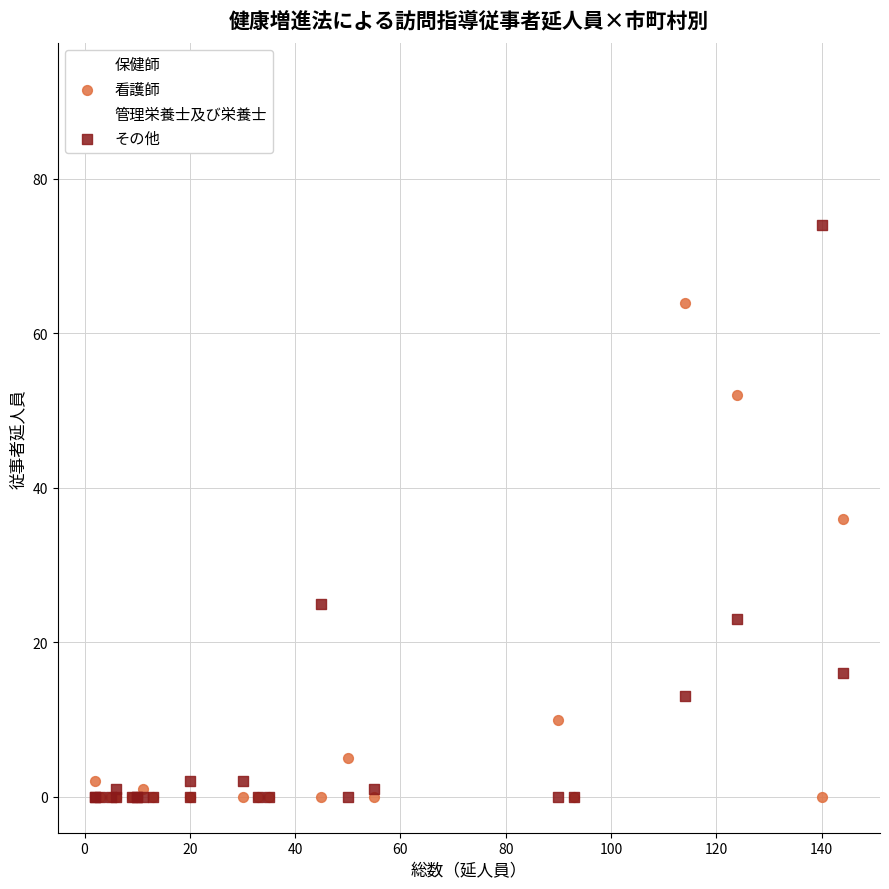

What are all the series names shown in the legend?

保健師, 看護師, 管理栄養士及び栄養士, その他